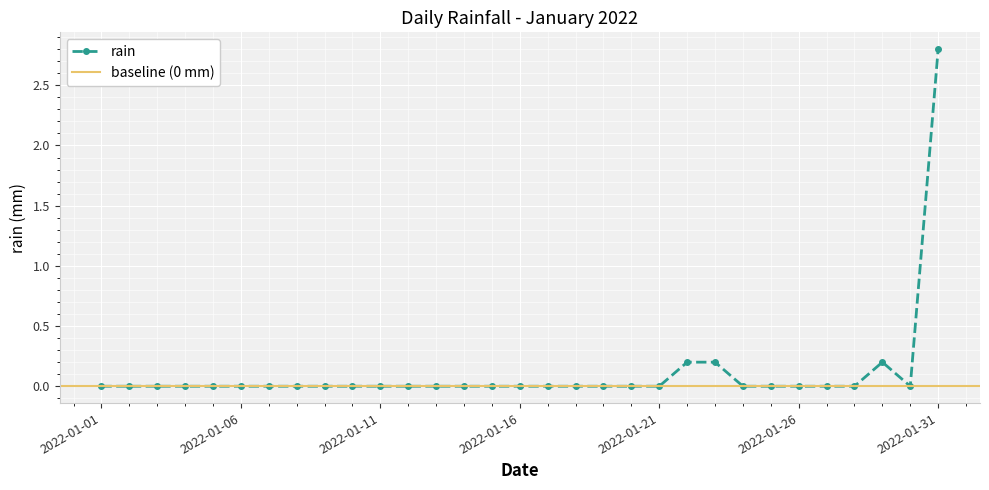

The value at 2022-01-28 is 1.9. True or false?

False